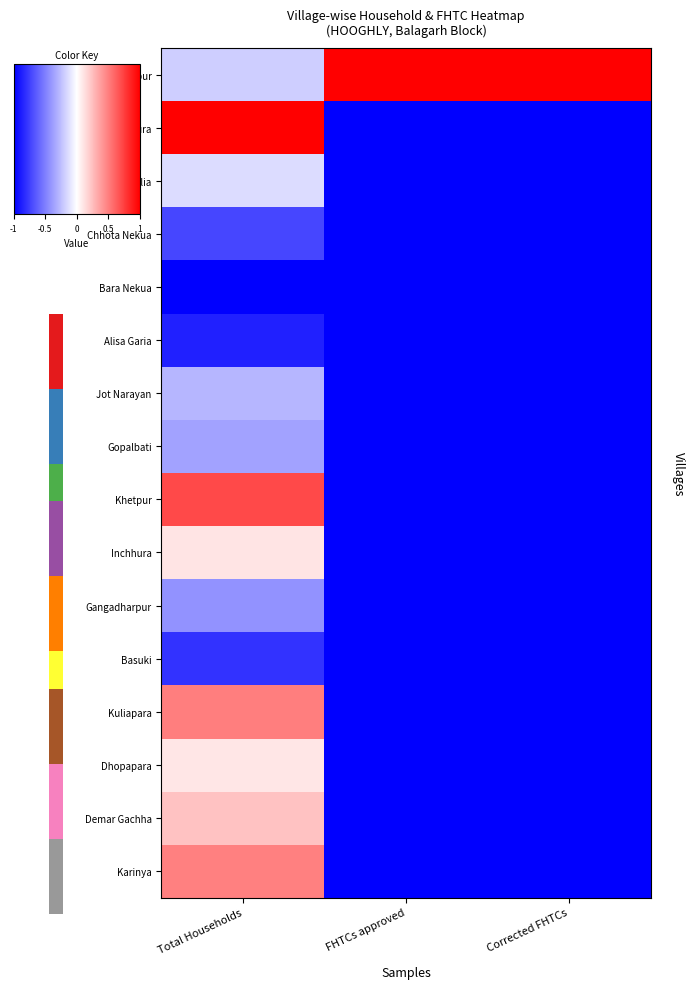

What is the smallest value displayed?

-1.0